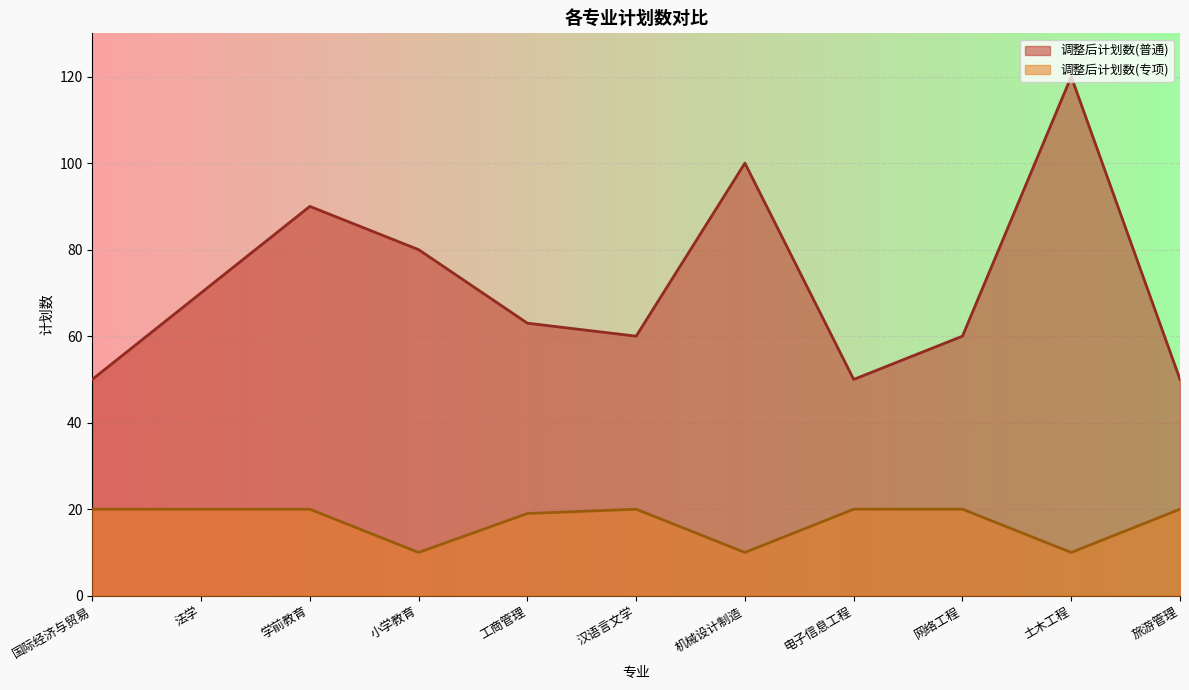

At which category is the sum across all series the highest?

土木工程